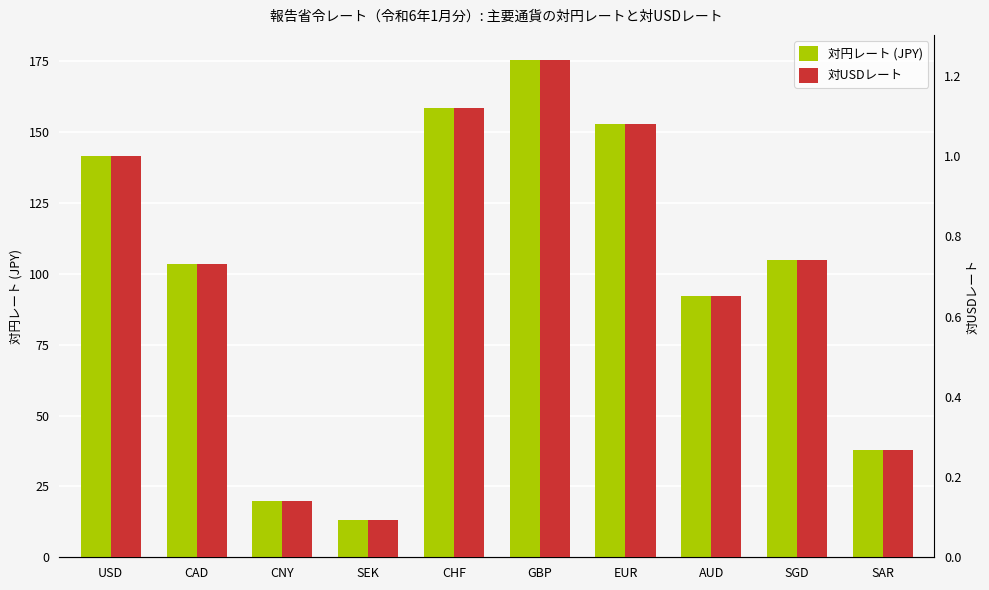

What is the label of the 2nd bar from the right?

SGD